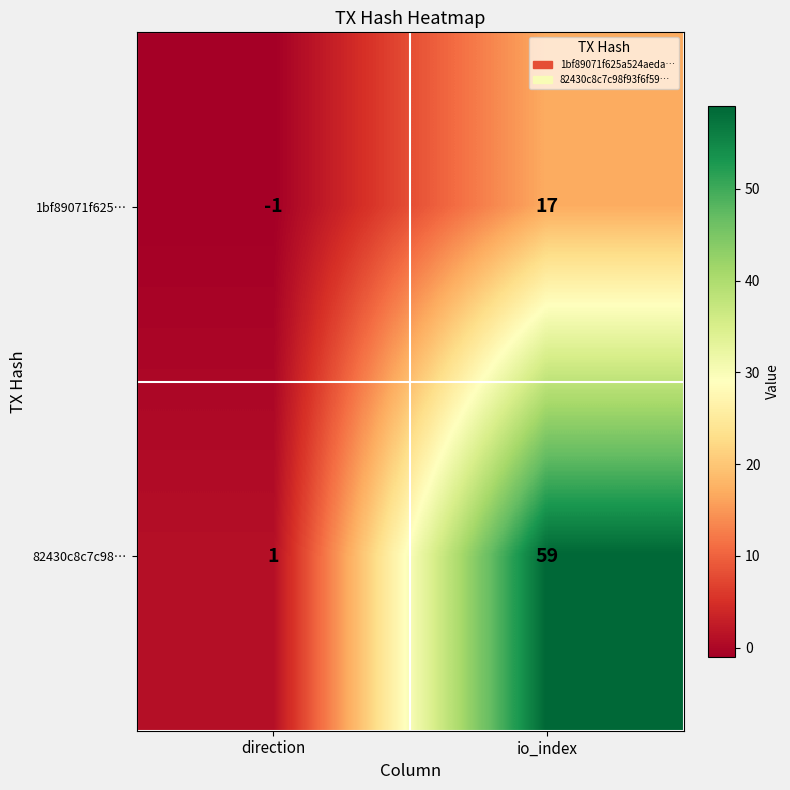

Rank the series by their average value, from highest to lowest.

82430c8c7c98…, 1bf89071f625…